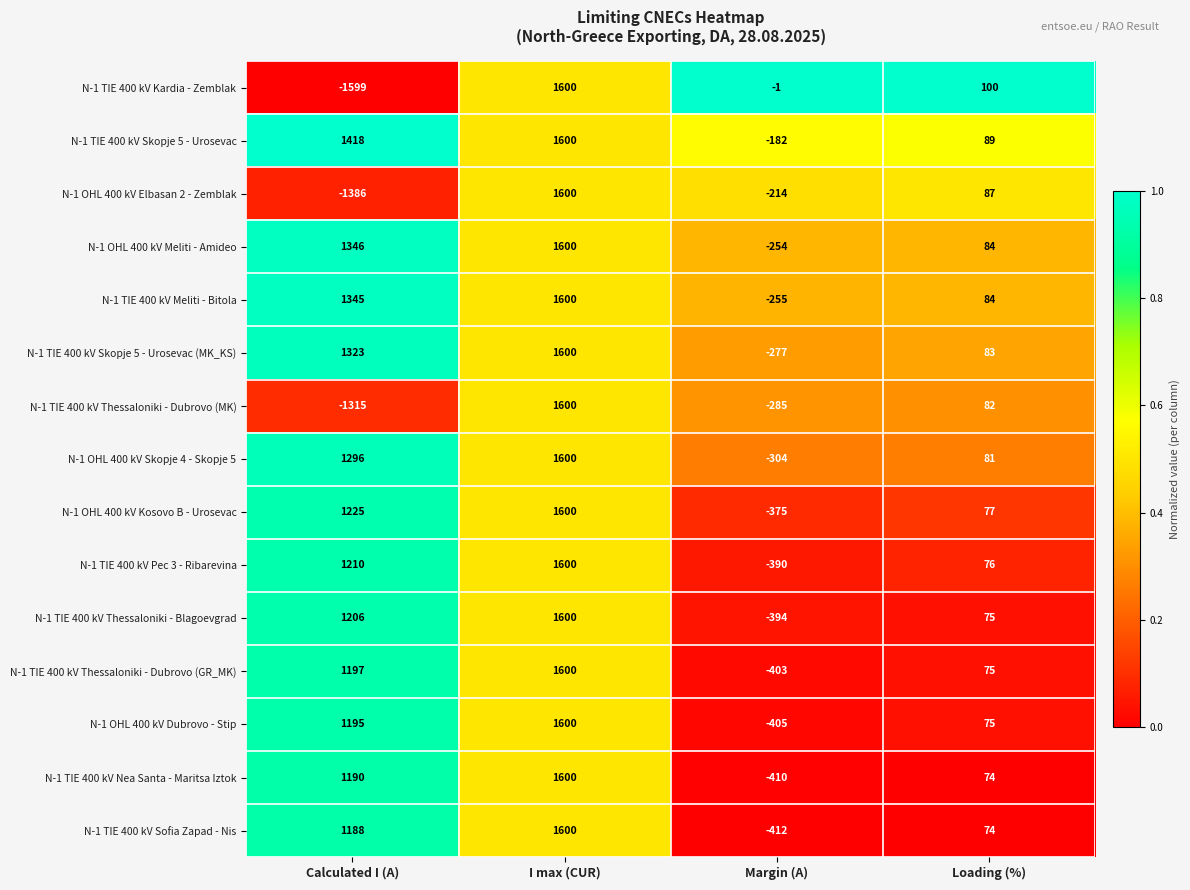

What is the sum of all N-1 TIE 400 kV Thessaloniki - Dubrovo (MK) values?

82